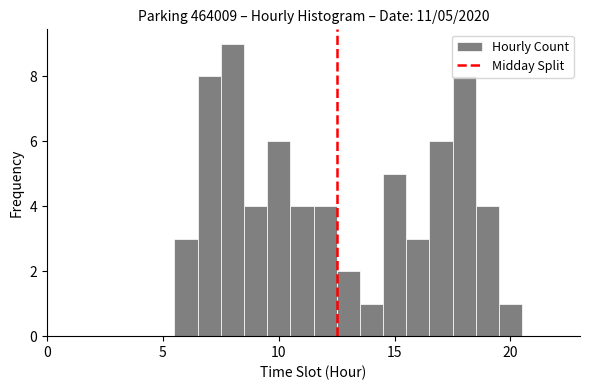

Around what value on the x-axis is the tallest bar? Give the approximate position of its centre, as read against the axis.

8.0